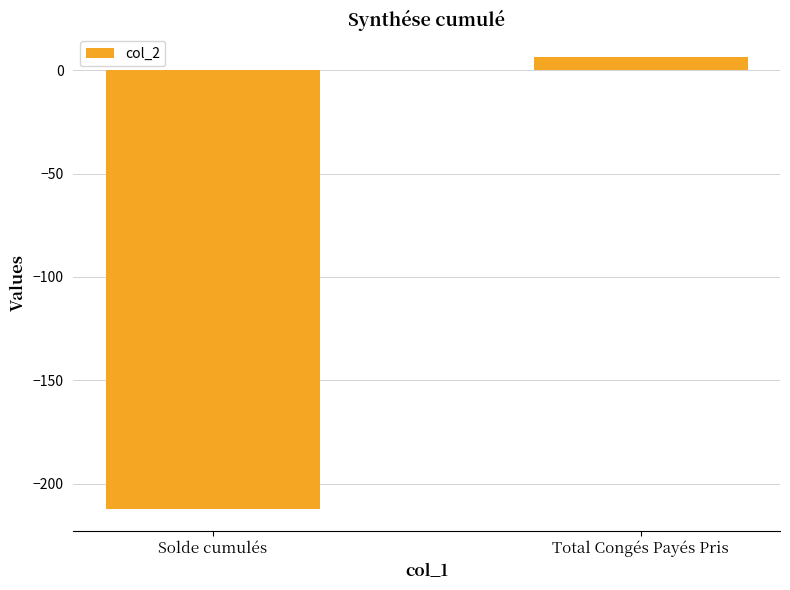

Reading right to left, transcribe all the data shown in this chart.

Total Congés Payés Pris=6.5	Solde cumulés=-212.1